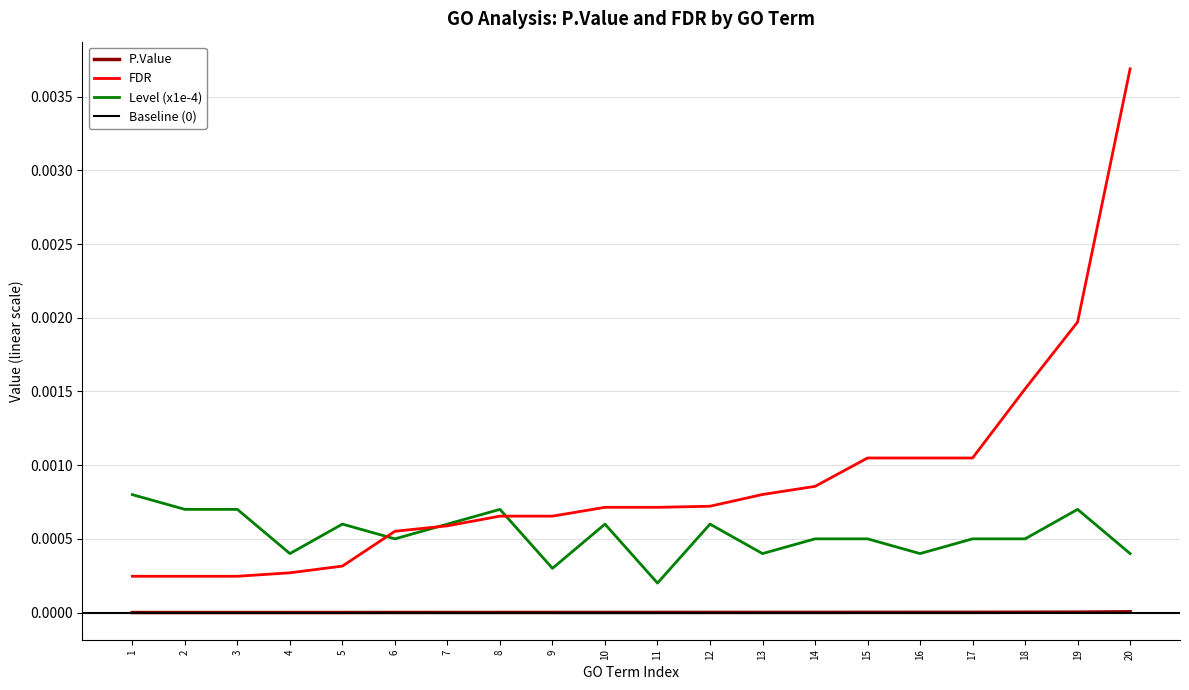

How many categories are shown in the chart?

20